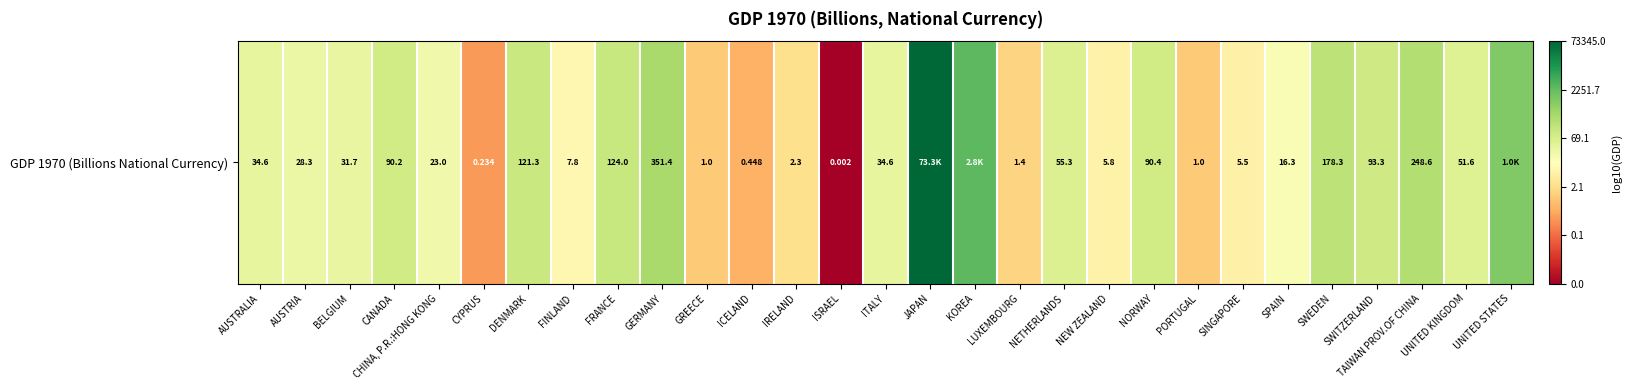

Reading left to right, list all the values displayed in this chart.

1.5	1.5	1.5	2.0	1.4	-0.6	2.1	0.9	2.1	2.5	0.0	-0.3	0.4	-2.7	1.5	4.9	3.4	0.2	1.7	0.8	2.0	0.0	0.7	1.2	2.3	2.0	2.4	1.7	3.0